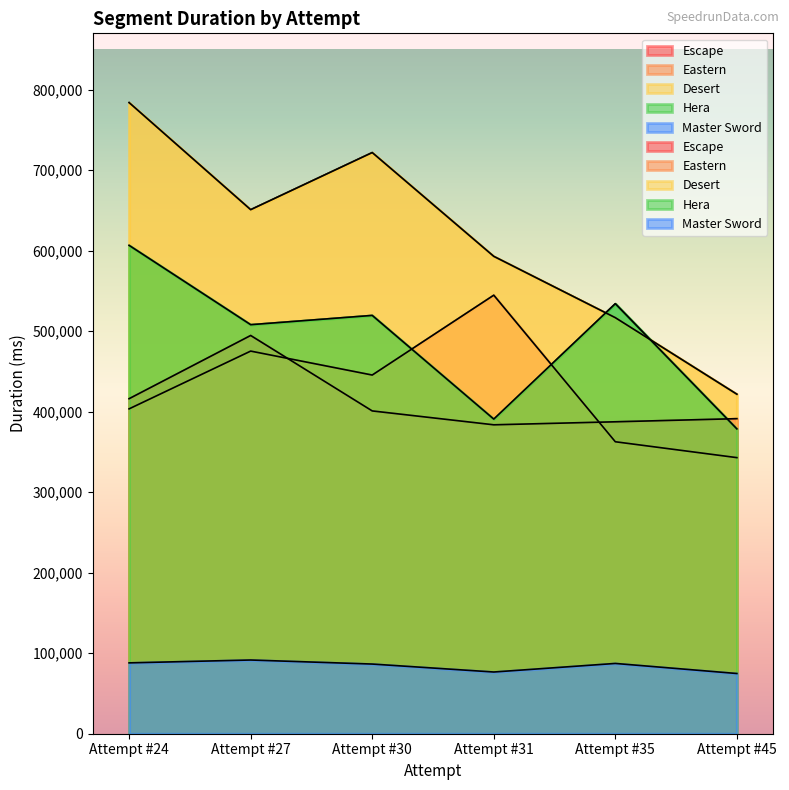

True or false: Eastern and Master Sword intersect in this chart.

False